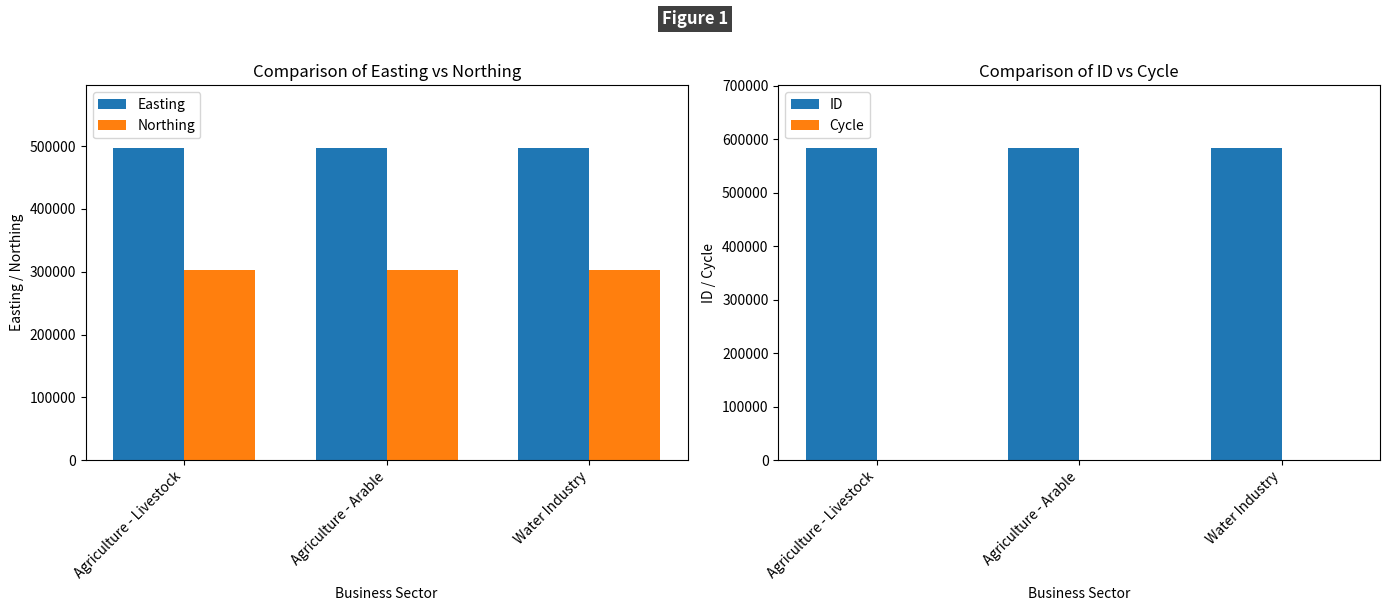

What is the sum of the ID values at Agriculture - Arable and Agriculture - Livestock?

1167475